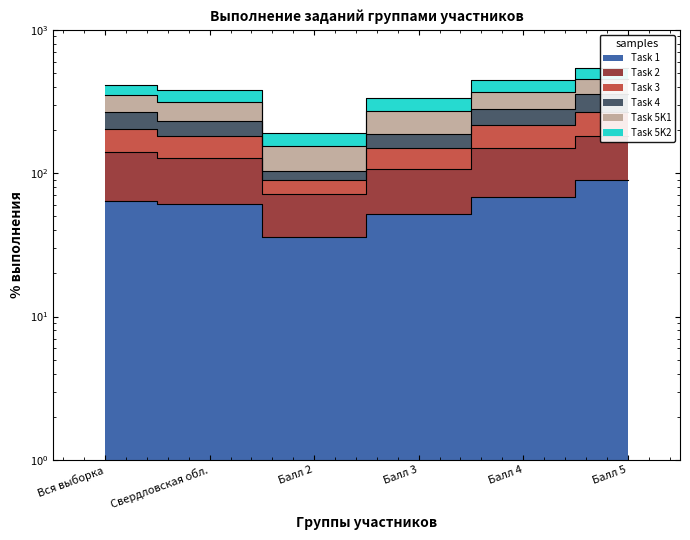

True or false: Task 3 has a value of 315.9 at Свердловская обл..

False